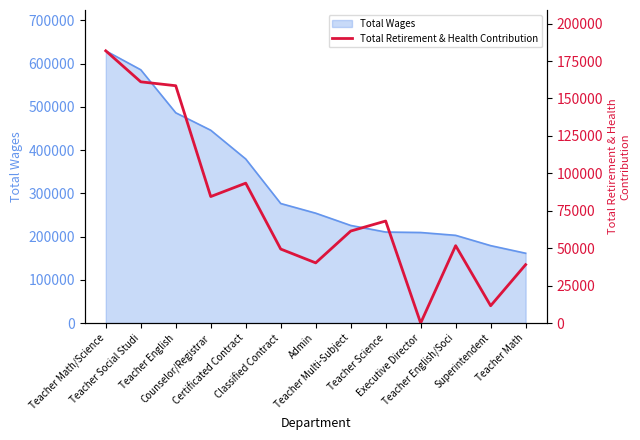

Reading left to right, list all the values displayed in this chart.

Teacher Math/Science=181812	Teacher Social Studi=161111	Teacher English=158509	Counselor/Registrar=84481	Certificated Contract=93438	Classified Contract=49430	Admin=40200	Teacher Multi-Subject=61441	Teacher Science=68144	Executive Director=0	Teacher English/Soci=51679	Superintendent=11557	Teacher Math=38995